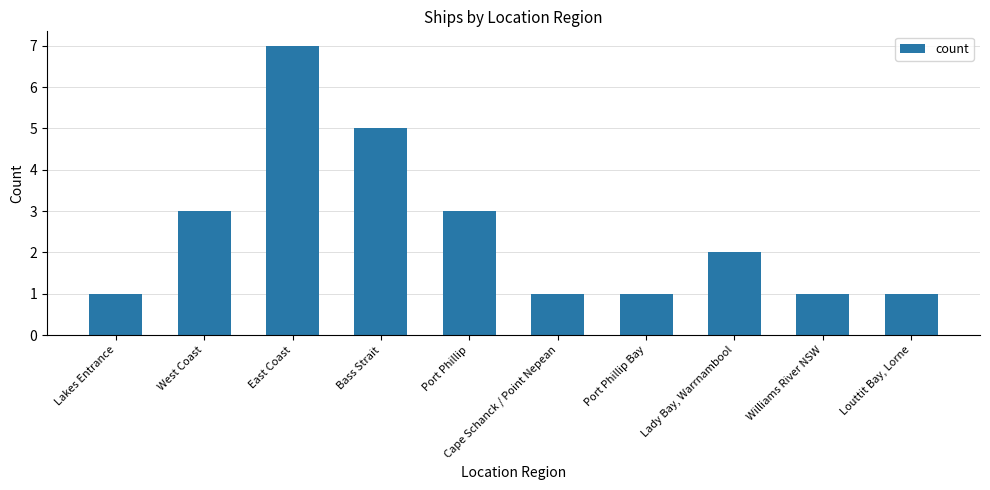

What is the change in value from East Coast to Bass Strait?

-2